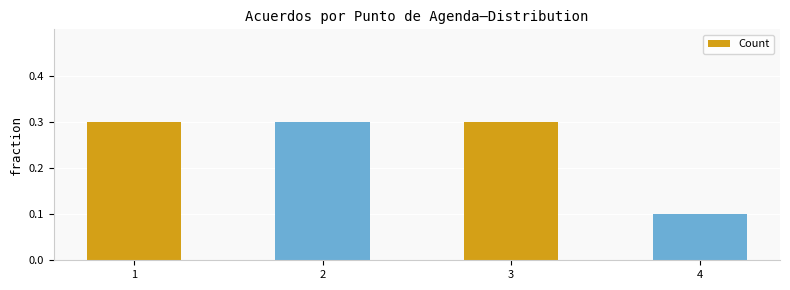

What is the greatest value displayed?

0.3